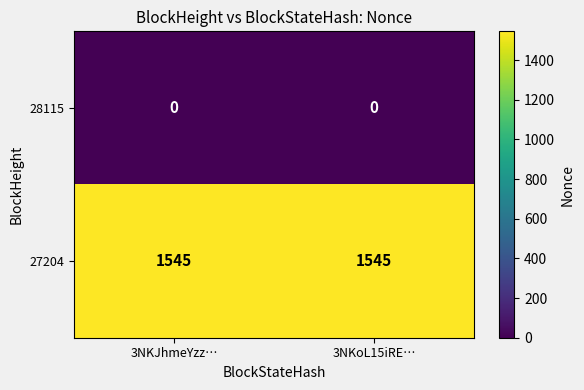

How many categories are shown in the chart?

2